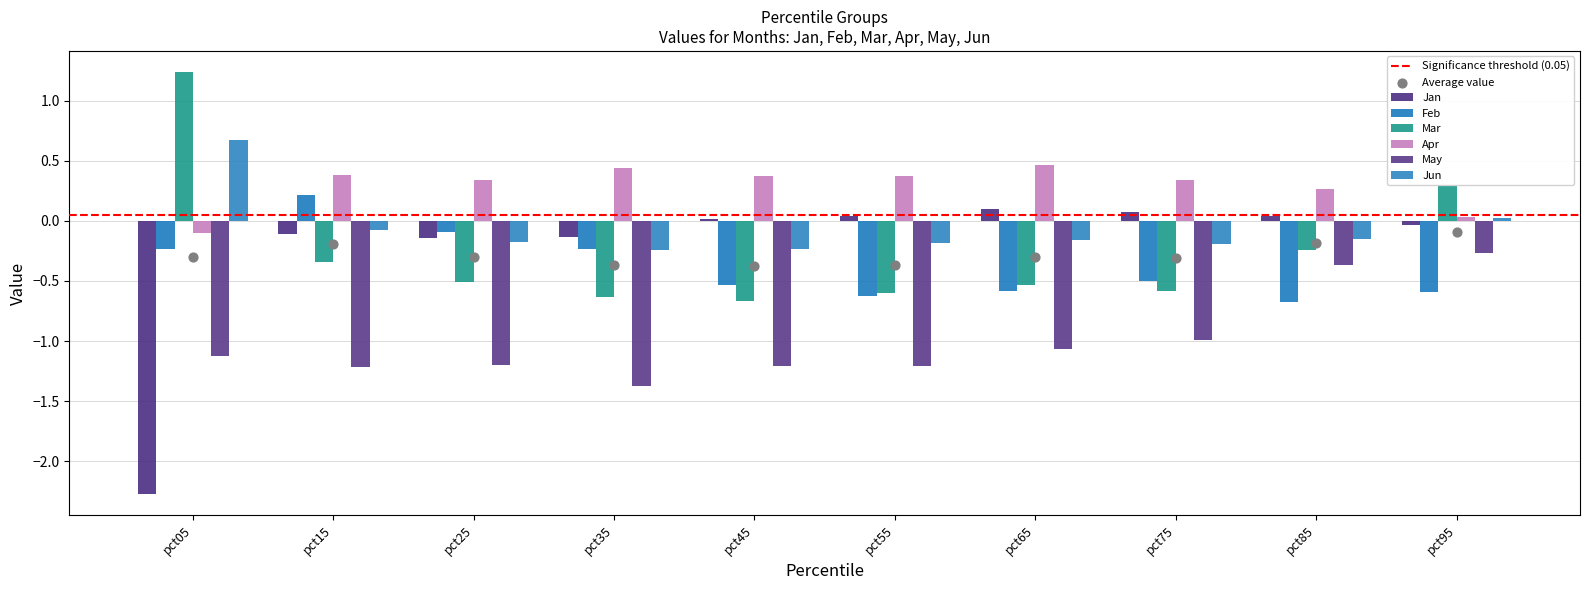

At which category is the sum across all series the highest?

pct95